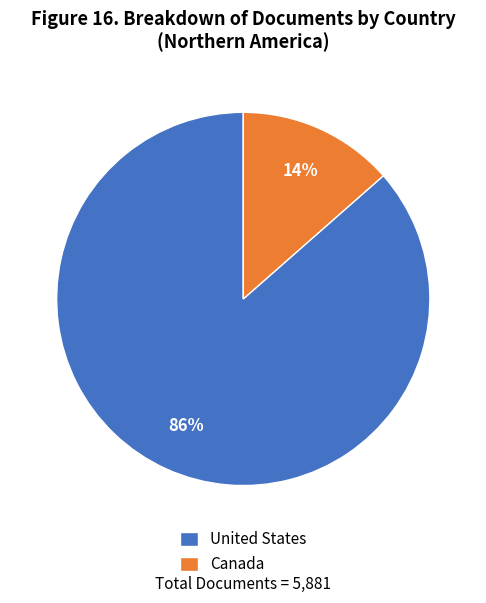

Count the number of slices in the pie.

2